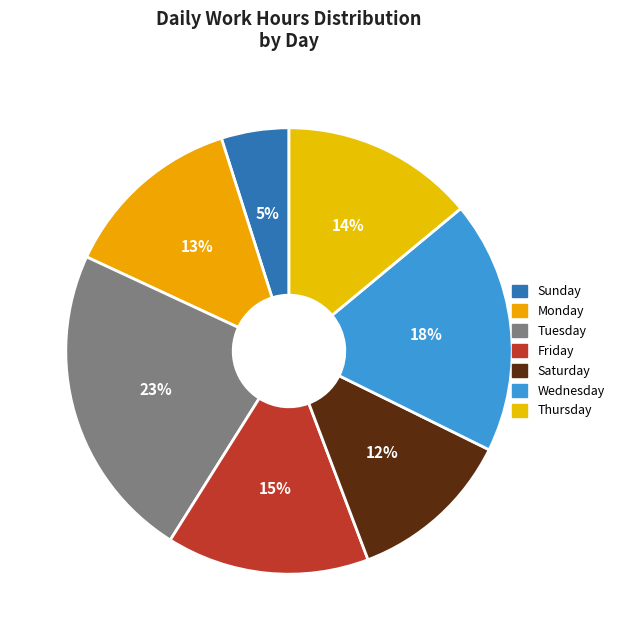

How many segments does this pie chart have?

7